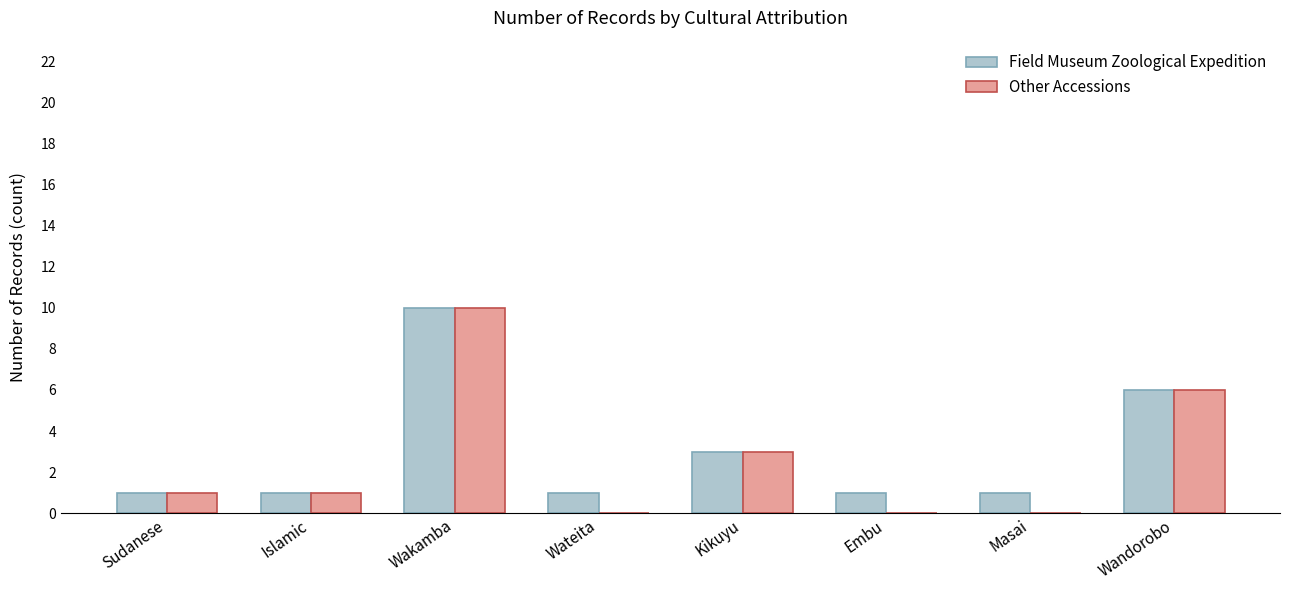

Which series changed the most between Embu and Wandorobo?

Other Accessions